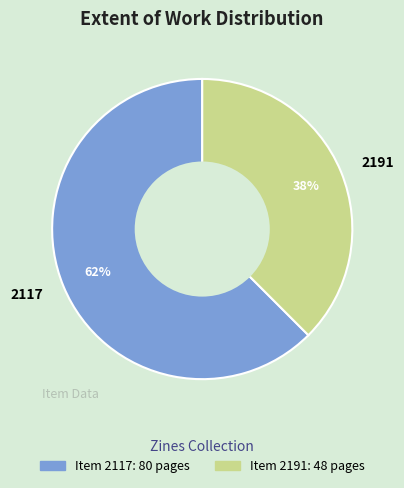

True or false: 2117 accounts for 57% of the total.

False